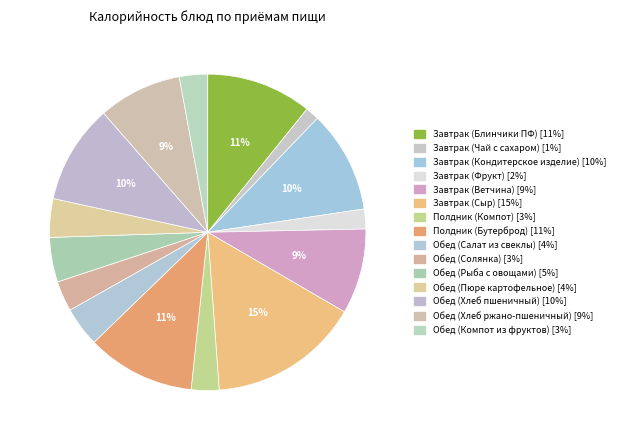

Is Завтрак (Ветчина) the majority of the pie?

No